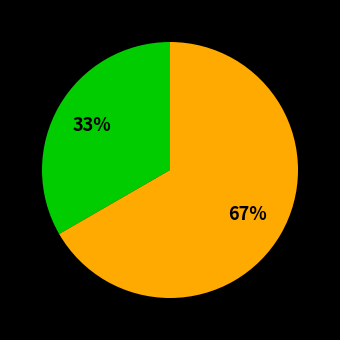

To the nearest percent, what is the average slice percentage?

50%